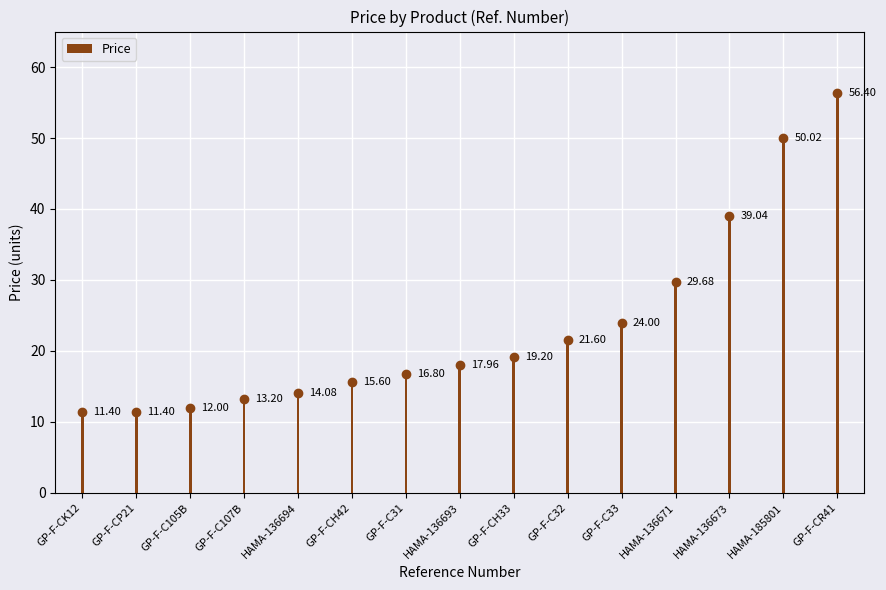

Count the number of categories in the chart.

15